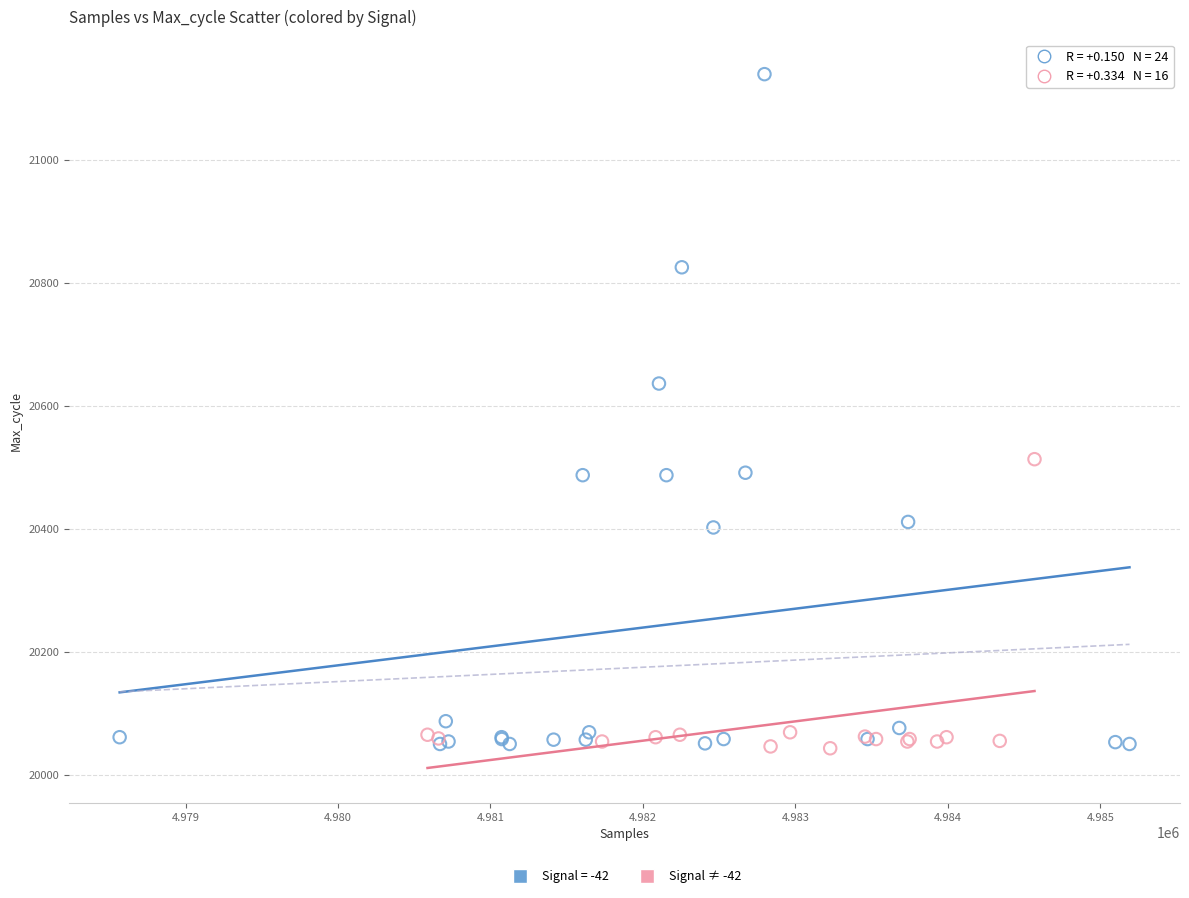

Which series has the widest spread of Y values?

Signal = -42